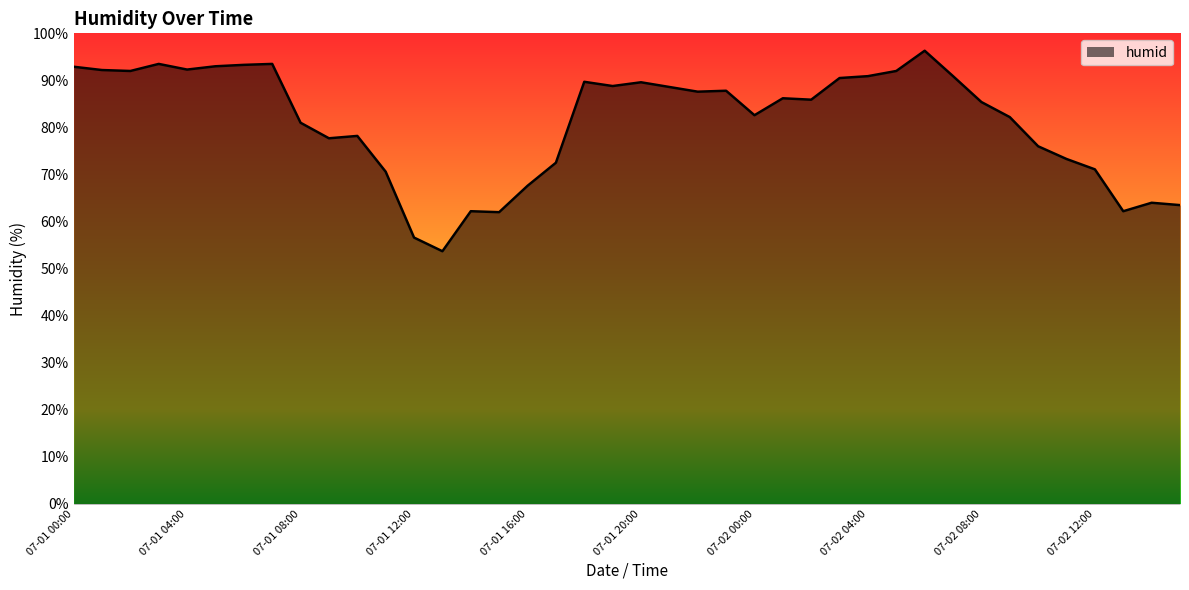

What is the smallest value displayed?

53.7